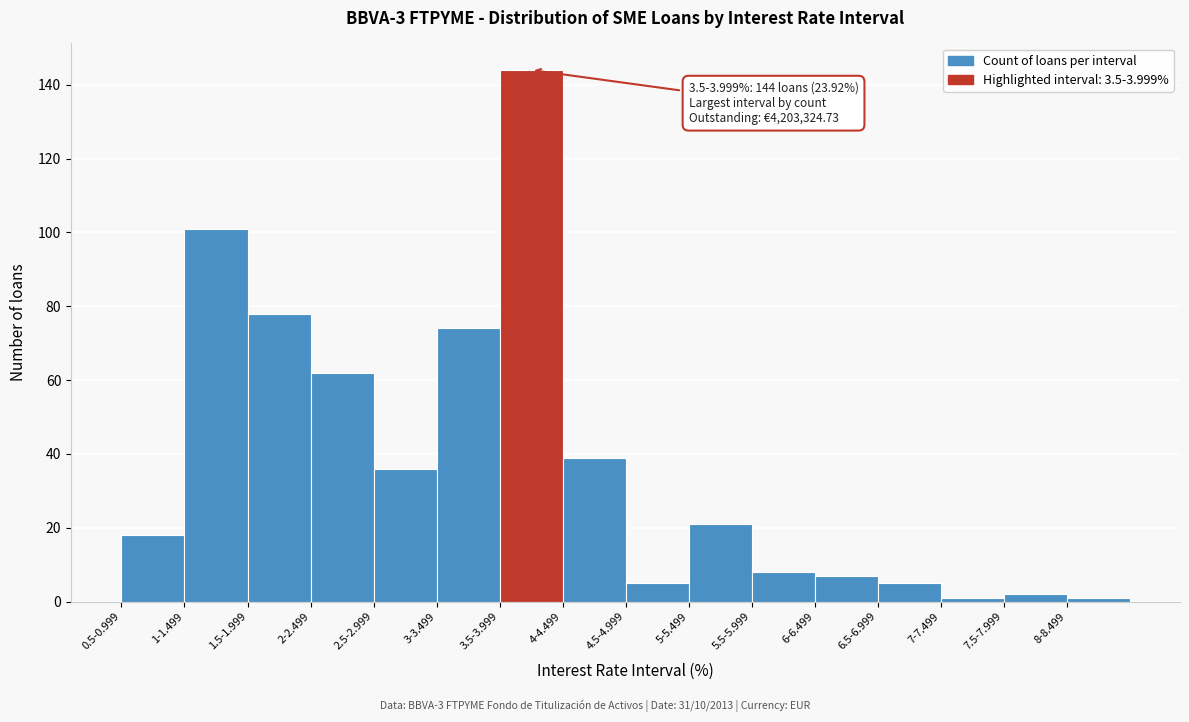

Reading left to right, list all the values displayed in this chart.

18	101	78	62	36	74	144	39	5	21	8	7	5	1	2	1